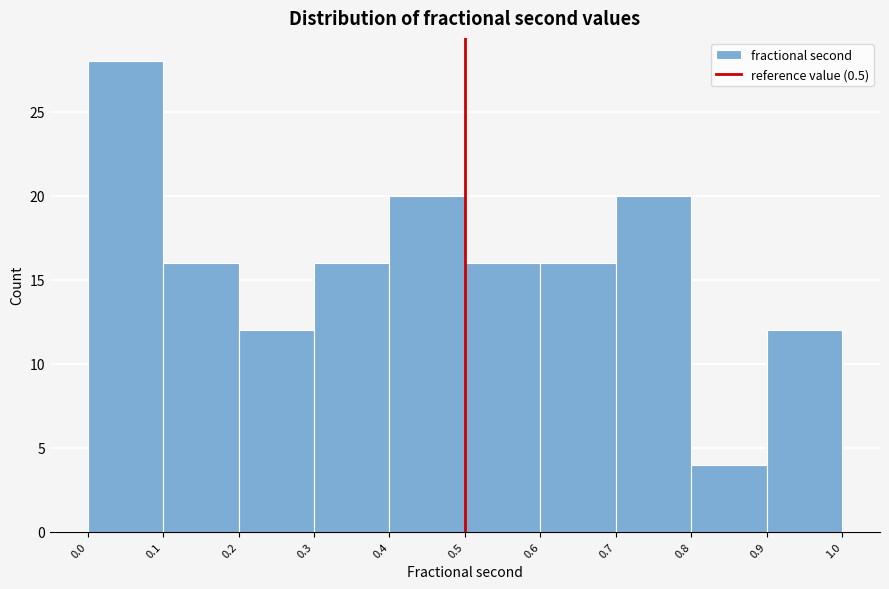

Reading left to right, list every bar in this chart as the range it spans on the x-axis followed by its height. The values are not printed on the chart, so give them approximately, as read against the axis.

0.0 to 0.1: 28
0.1 to 0.2: 16
0.2 to 0.3: 12
0.3 to 0.4: 16
0.4 to 0.5: 20
0.5 to 0.6: 16
0.6 to 0.7: 16
0.7 to 0.8: 20
0.8 to 0.9: 4
0.9 to 1.0: 12